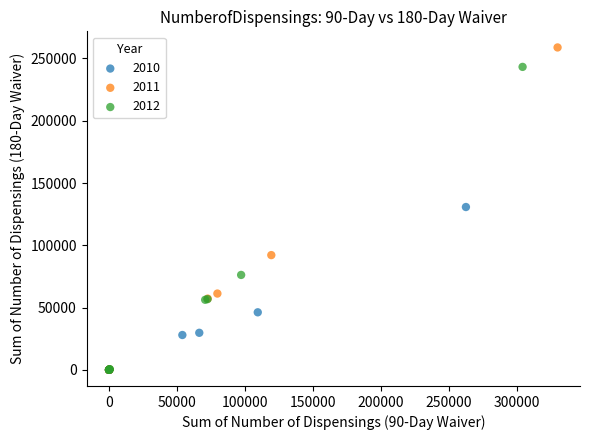

Which series reaches the maximum Y coordinate?

2011